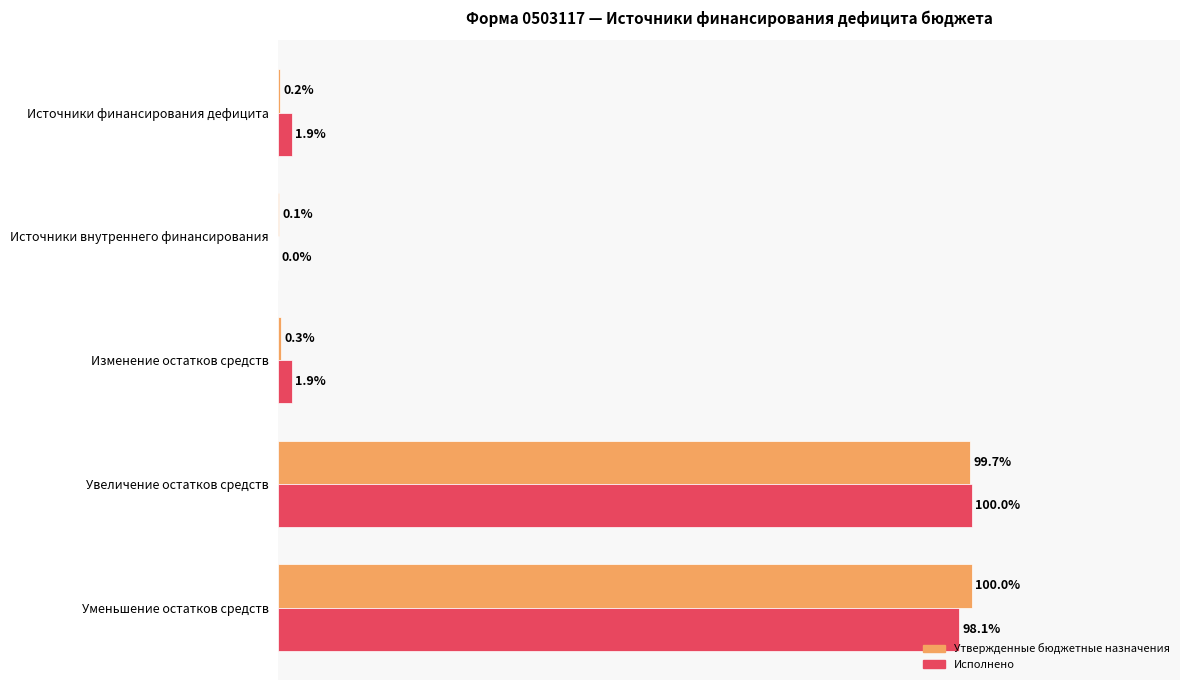

Is the value of Исполнено at Уменьшение остатков средств greater than the value of Утвержденные бюджетные назначения at Источники внутреннего финансирования?

Yes